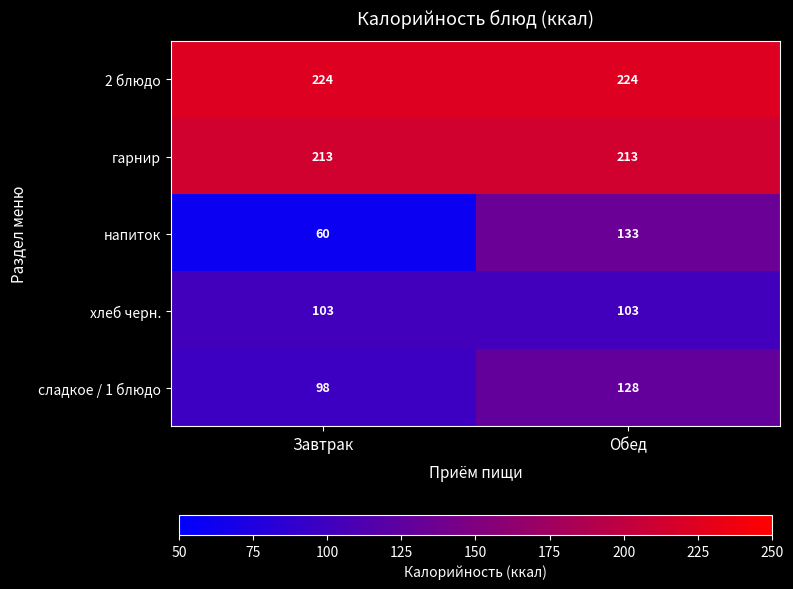

Read the сладкое / 1 блюдо value at Обед.

128